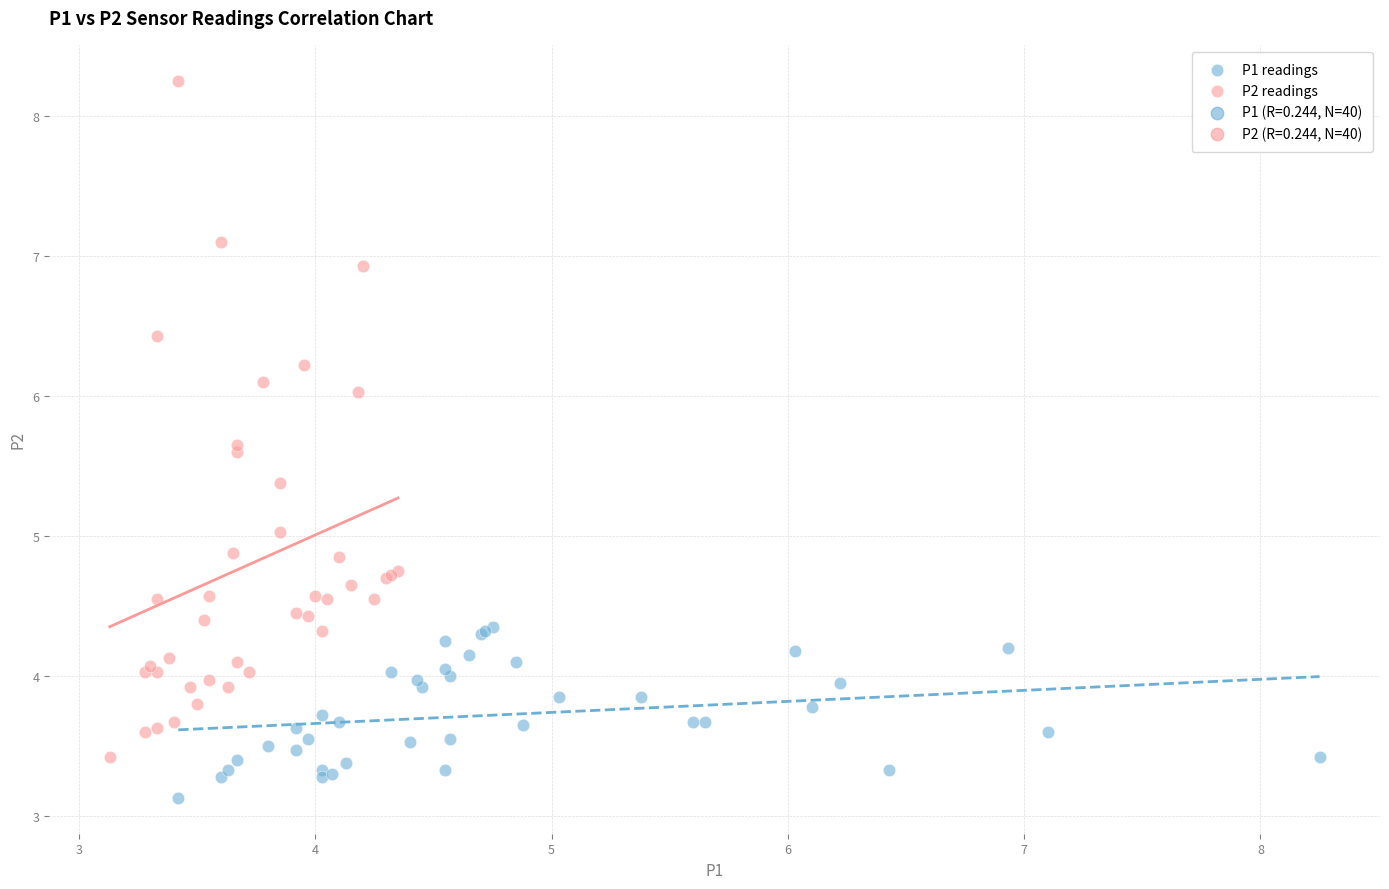

Which series contains the highest Y value?

P2 readings